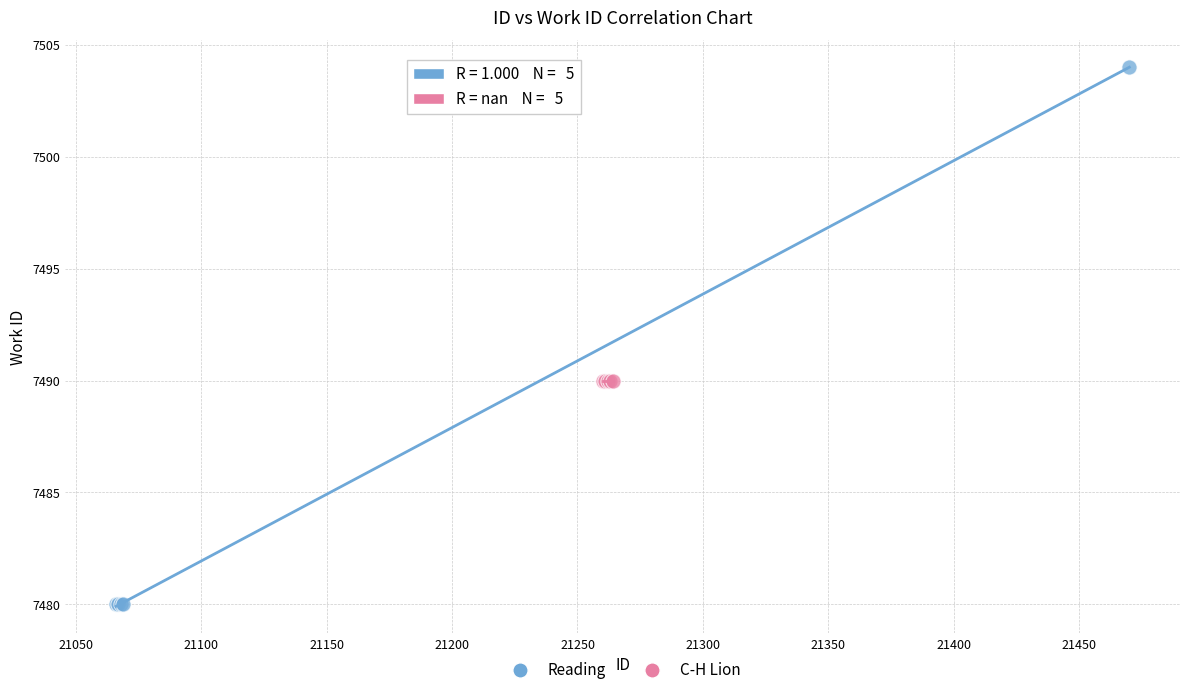

Which series contains the lowest Y value?

Reading